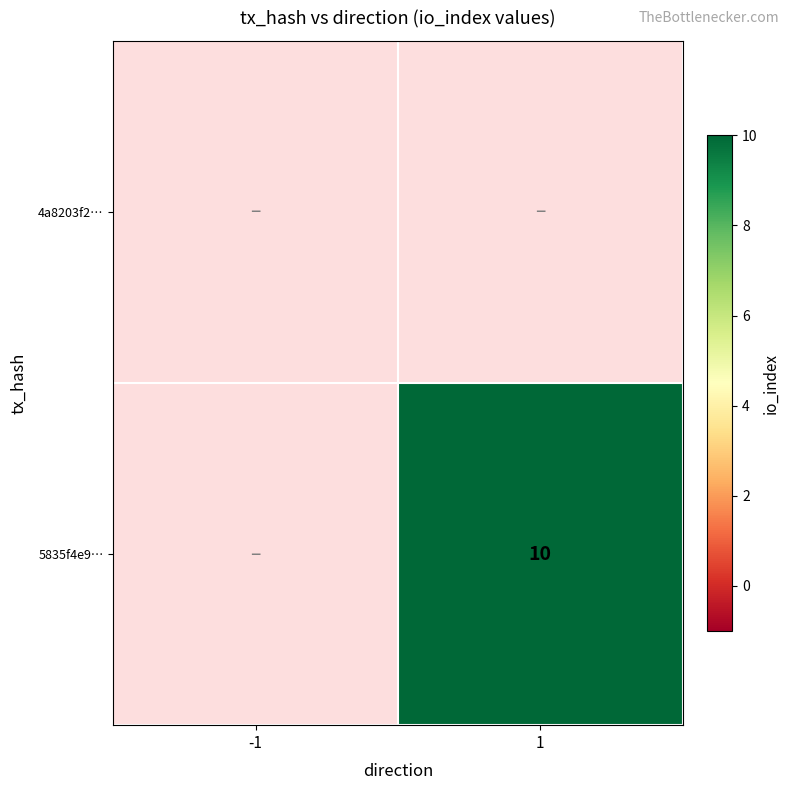

Count the number of data series in this chart.

2